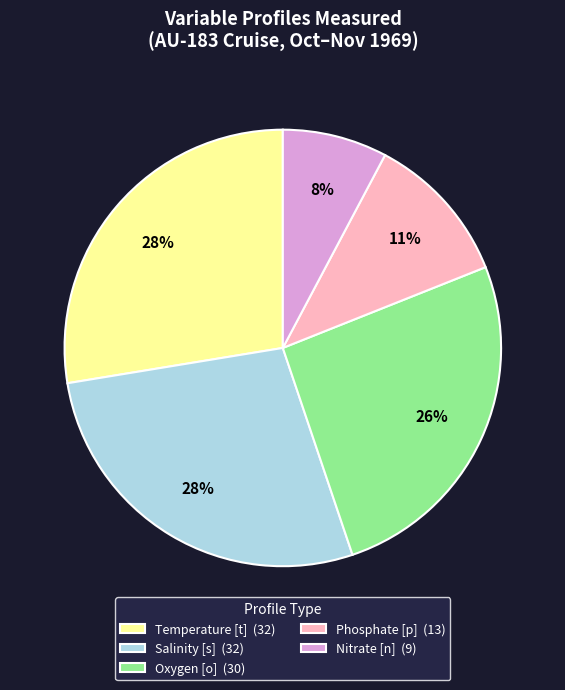

To the nearest percent, what is the average slice percentage?

20%